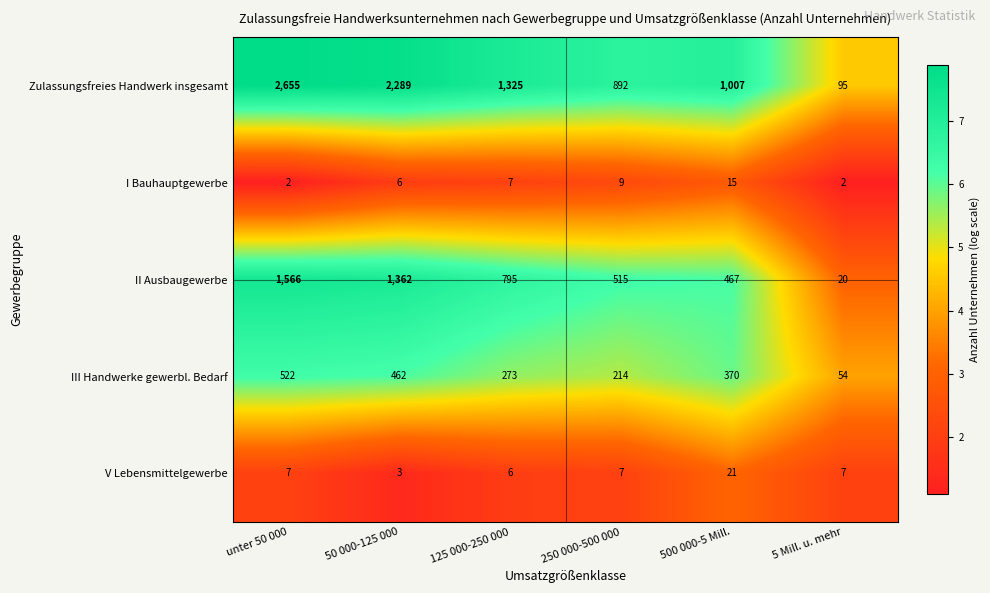

What is the difference between the maximum and second lowest values in the II Ausbaugewerbe series?

1099